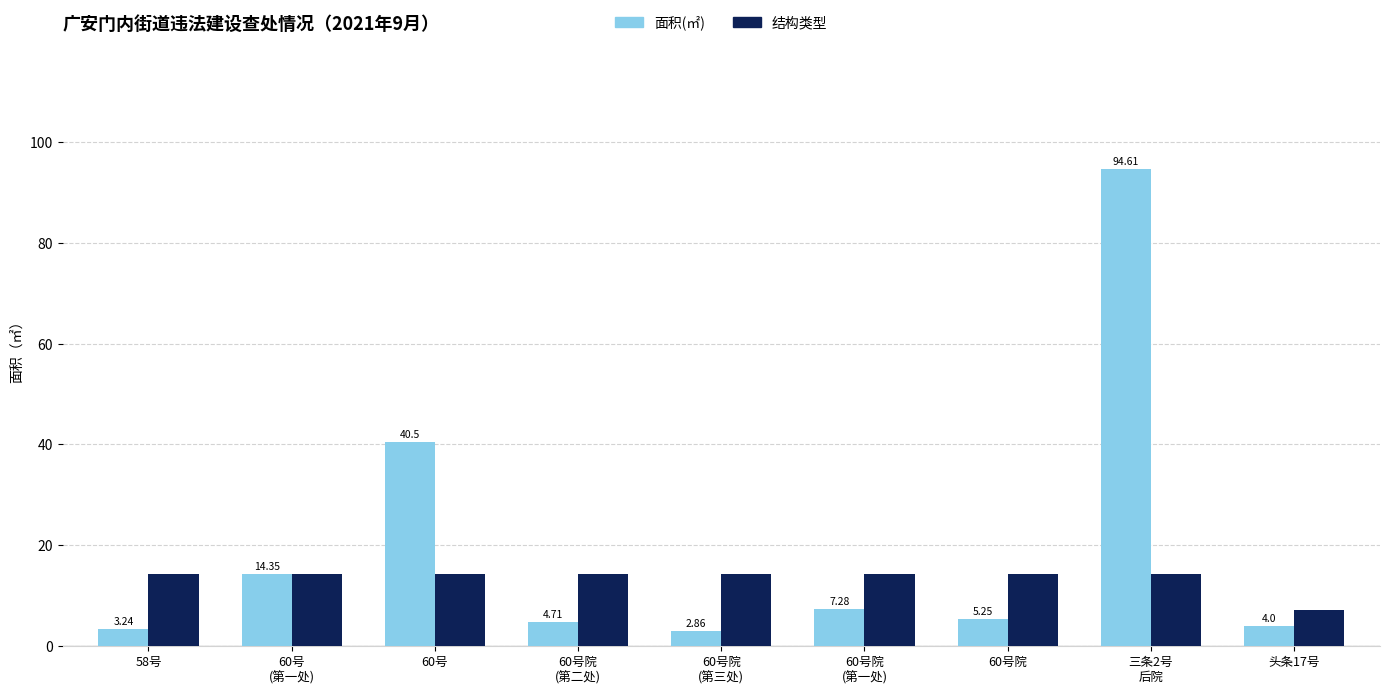

What is the difference between the highest and lowest values at 60号?

26.3